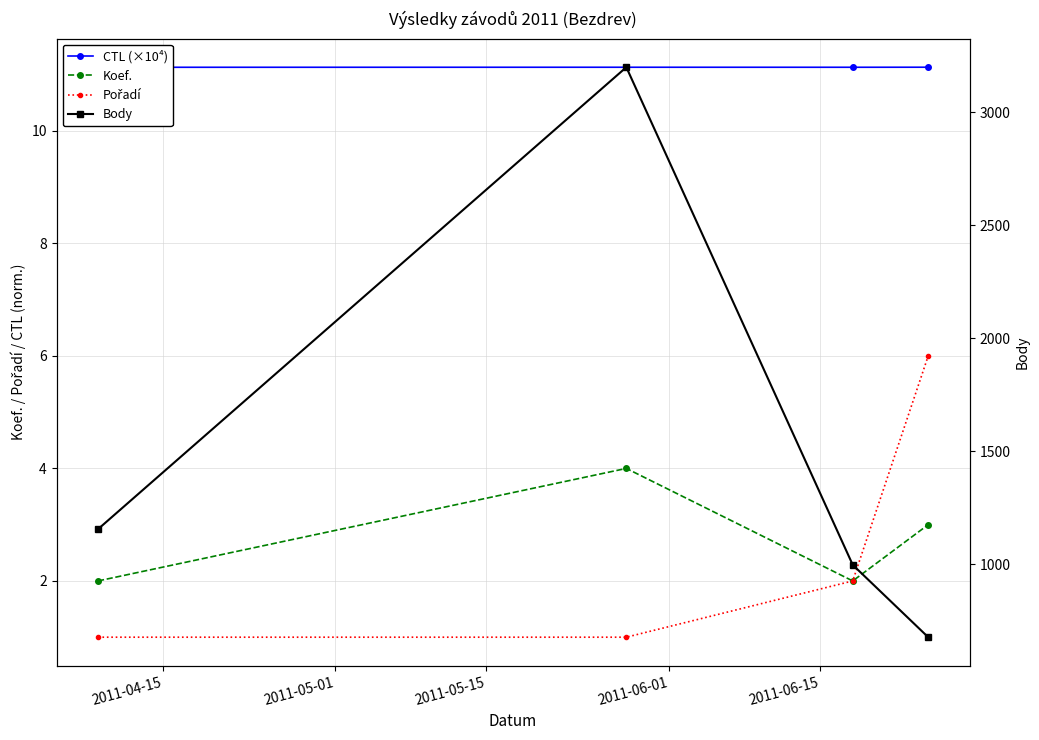

In Koef., how many points are higher than both neighbors (excluding endpoints)?

1